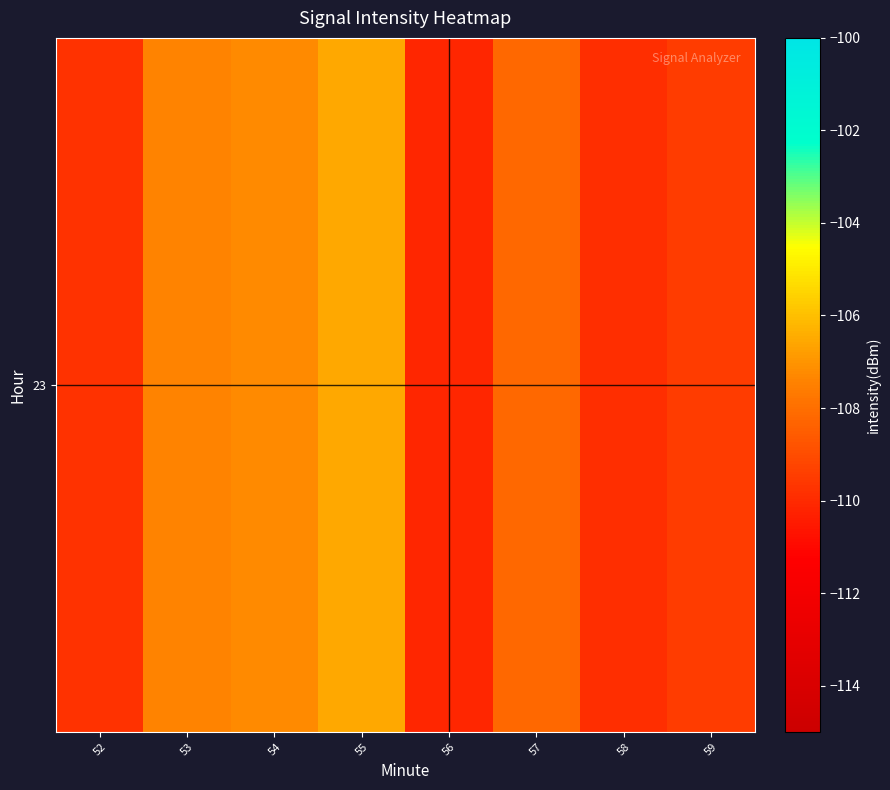

List the labels in order of value, smallest first.

56, 58, 52, 59, 57, 53, 54, 55